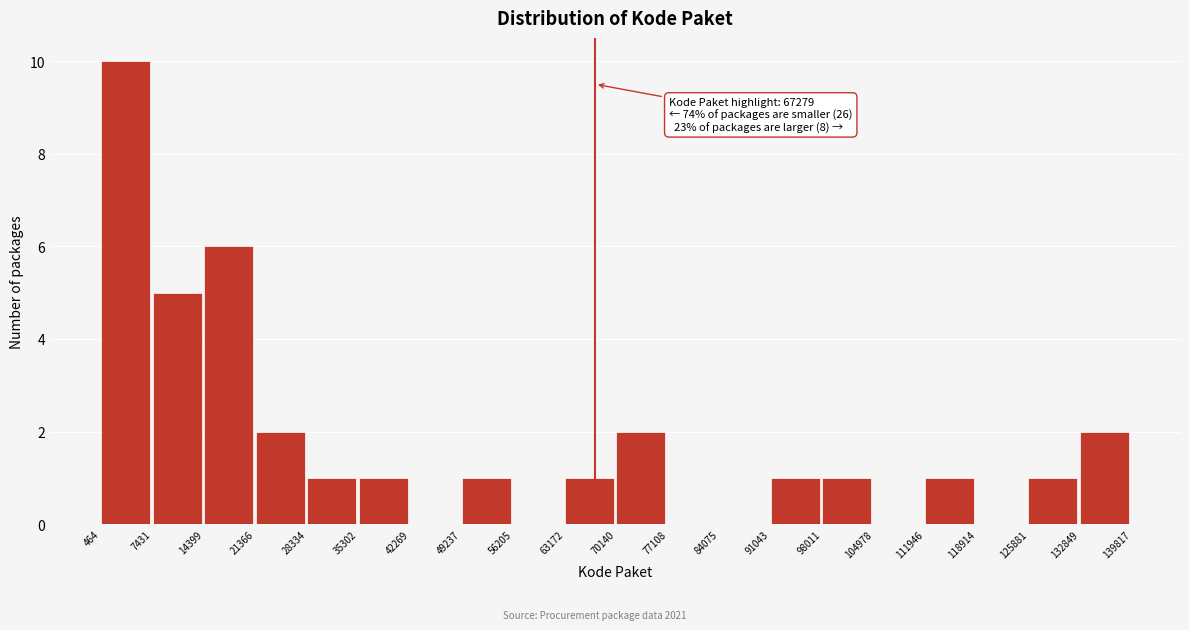

Which range on the x-axis has the tallest bar?

464 to 7431